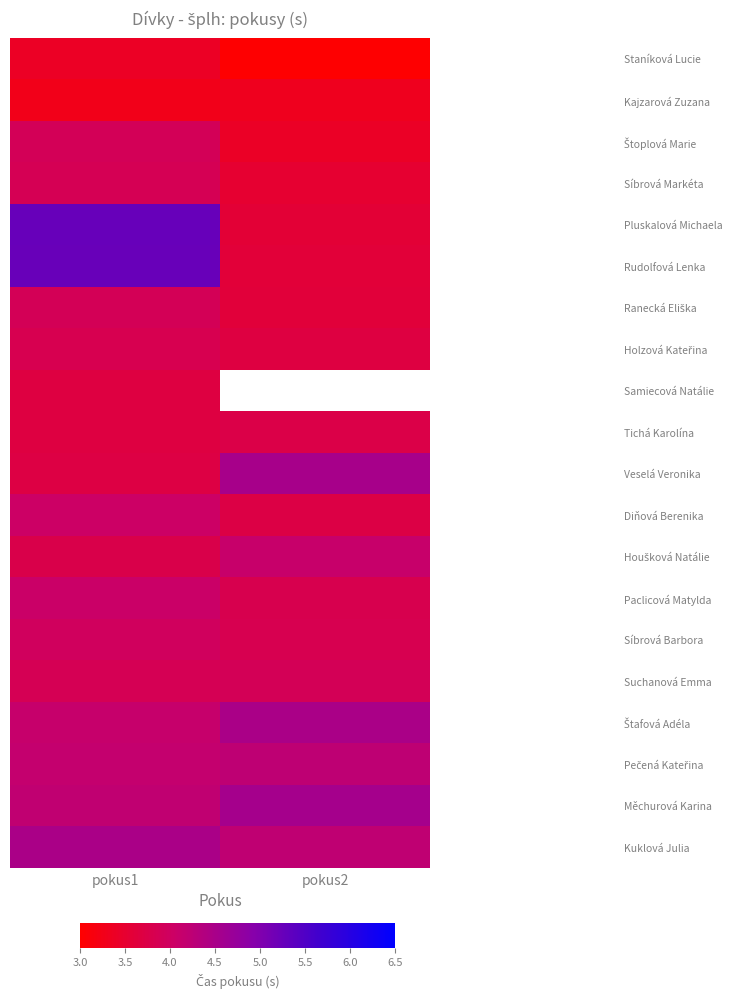

At which category is the sum across all series the highest?

pokus1